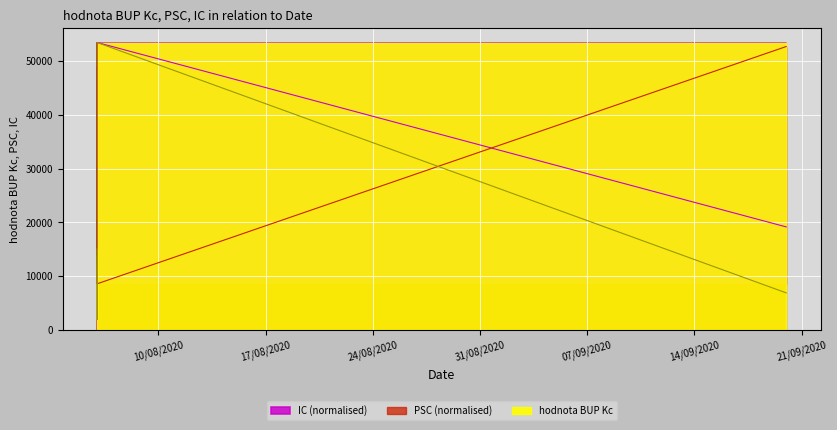

Where is hodnota BUP Kc nearest to the value 27706?

2020-08-06